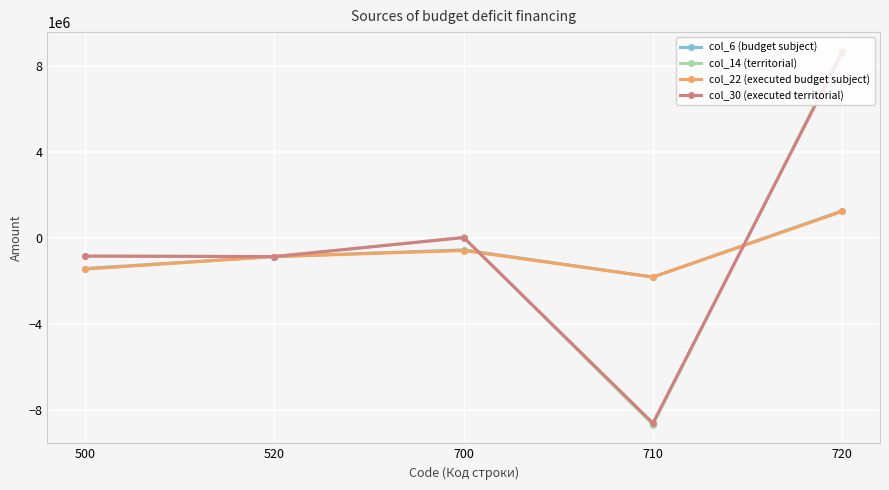

What is the value of the col_6 (budget subject) point at the 1st from the left?

-1416598.3